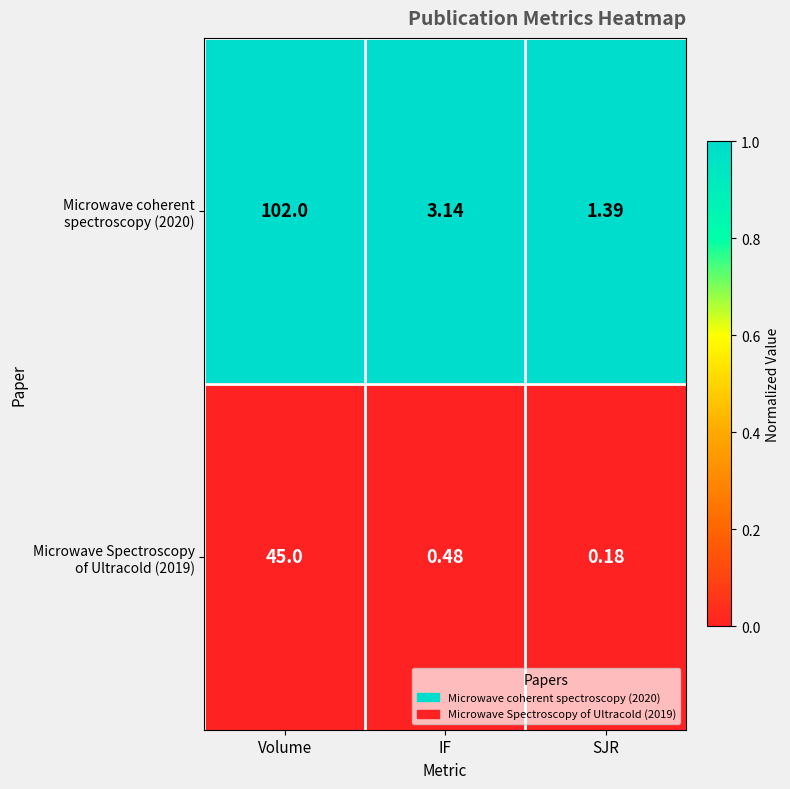

Count the number of data series in this chart.

2